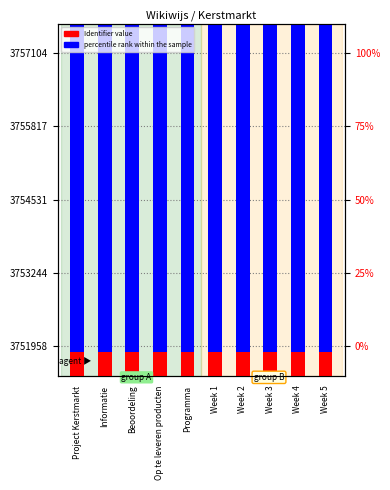

Read the percentile rank within the sample value at Week 4.

3752060.9